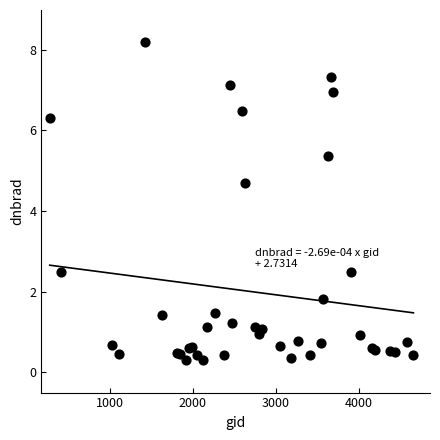

What Y value in the scatter plot is closest to 4?

4.7